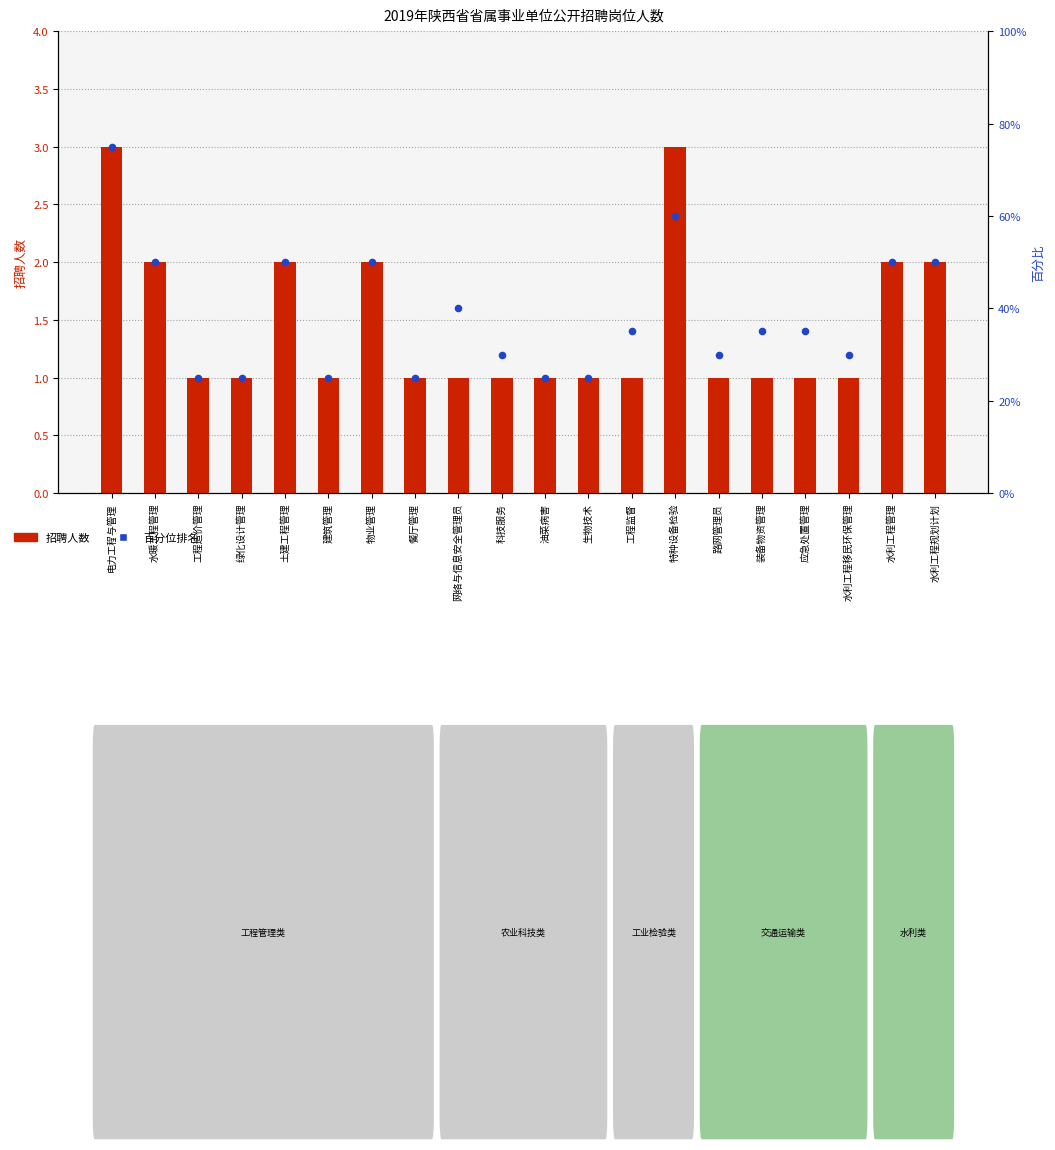

Which series has the largest total across all categories?

百分位排名